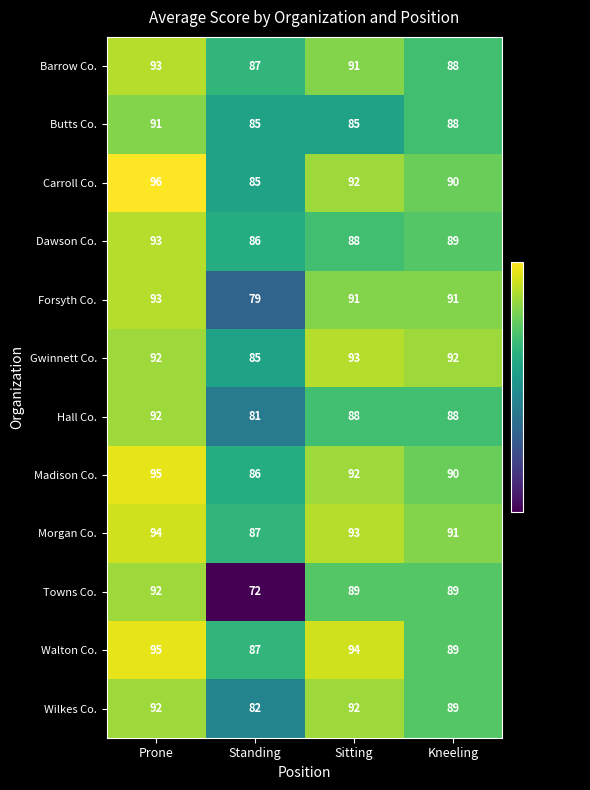

What is the difference between the Walton Co. values at Kneeling and Sitting?

5